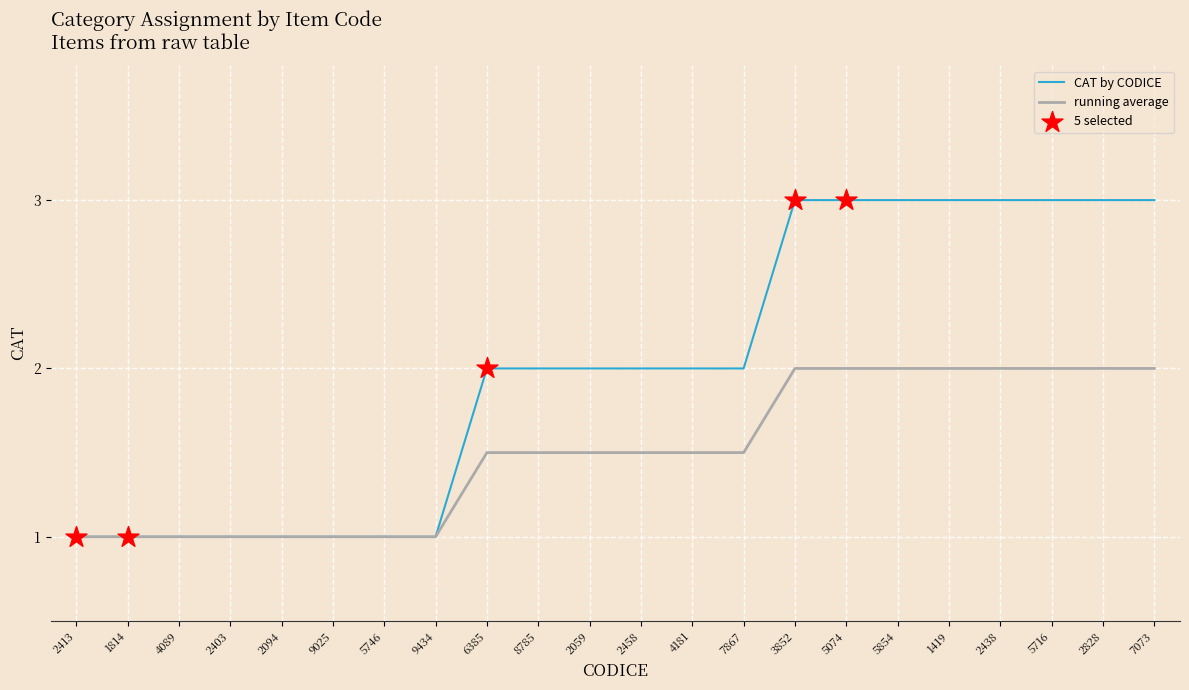

What is the total value across all series at 1419?

5.0